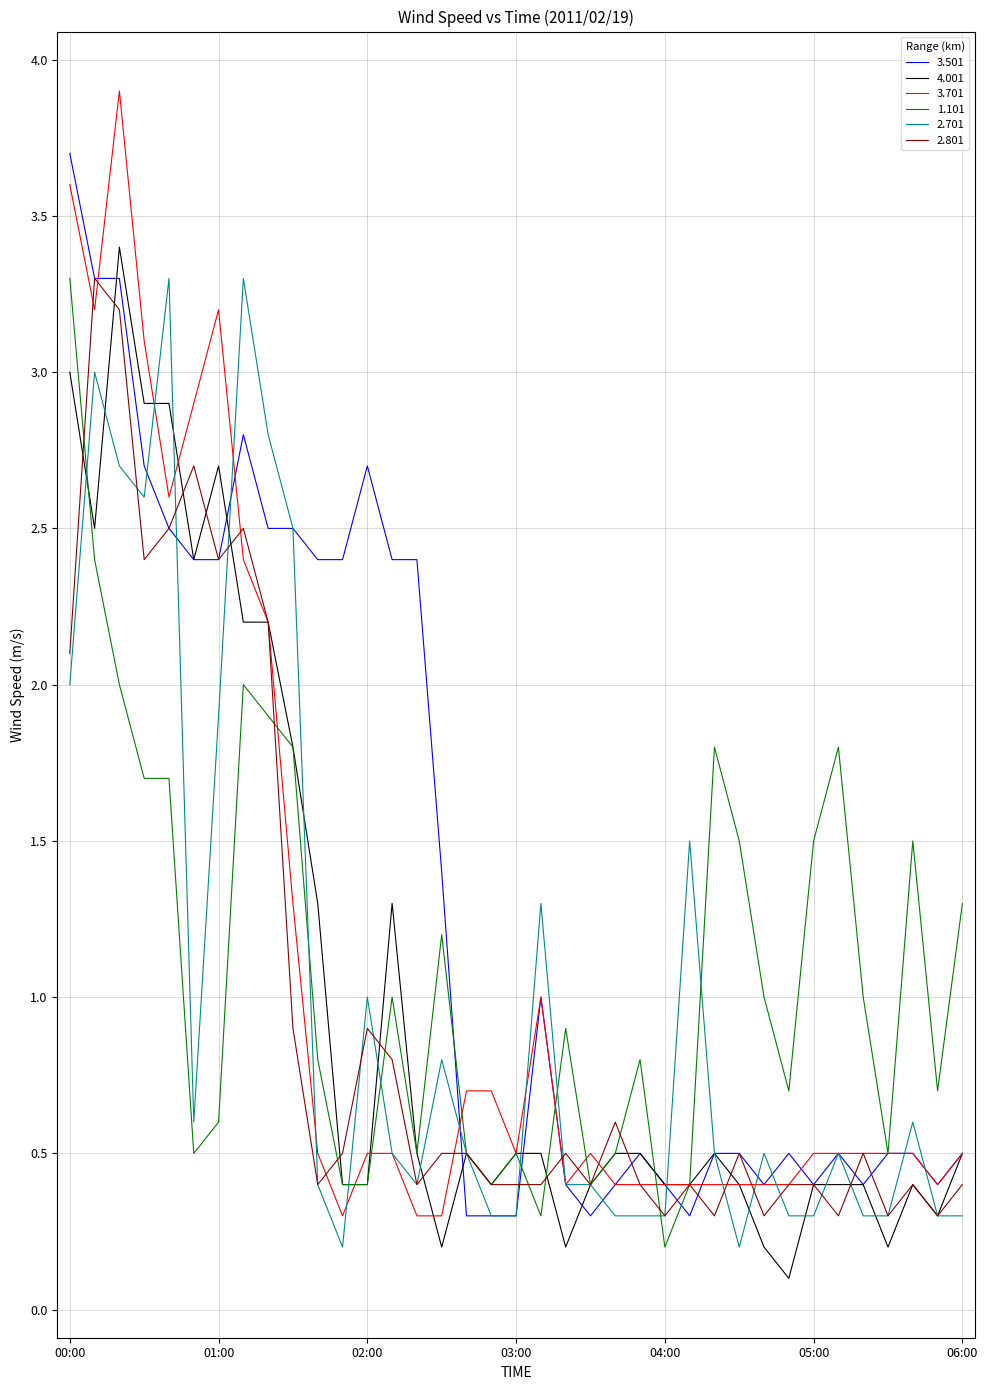

Which series has the widest spread of values?

3.701